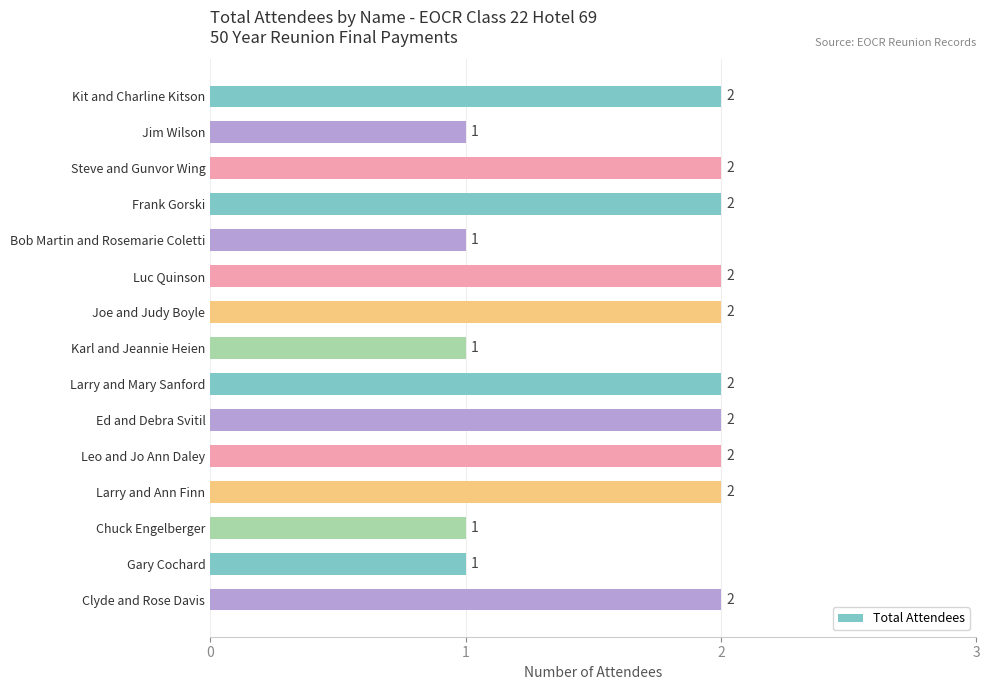

What is the ratio of the value at Larry and Ann Finn to the value at Luc Quinson?

1.0